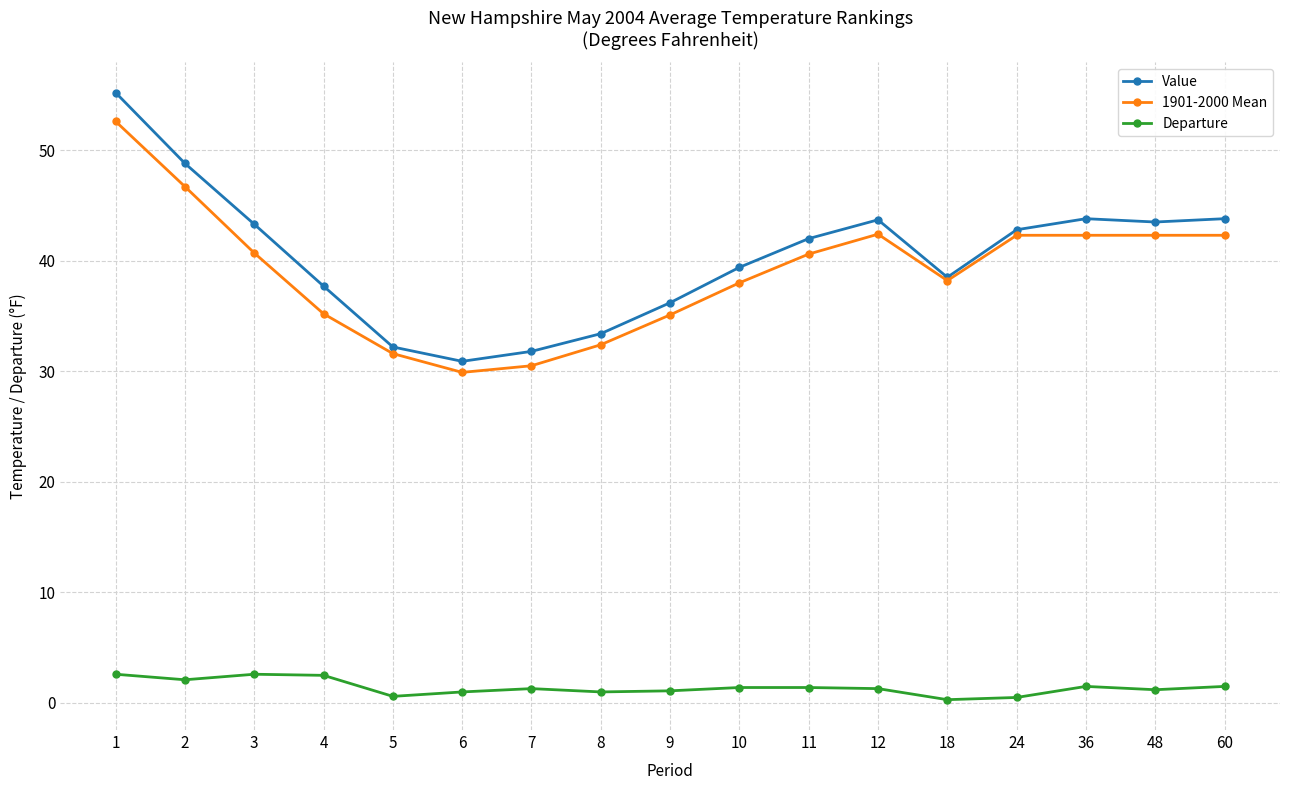

What is the average value of the Value series?

40.4